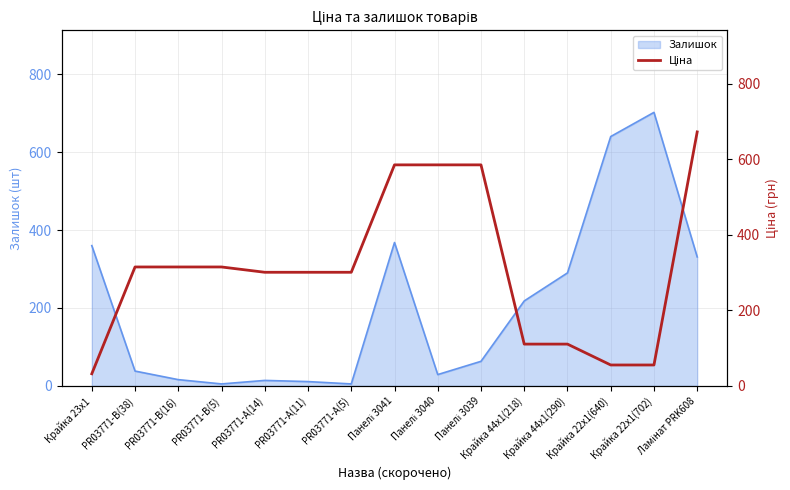

Reading right to left, list all the values displayed in this chart.

672.1	55.3	55.3	110.5	110.5	584.9	584.9	584.9	300.6	300.6	300.6	314.7	314.7	314.7	32.0